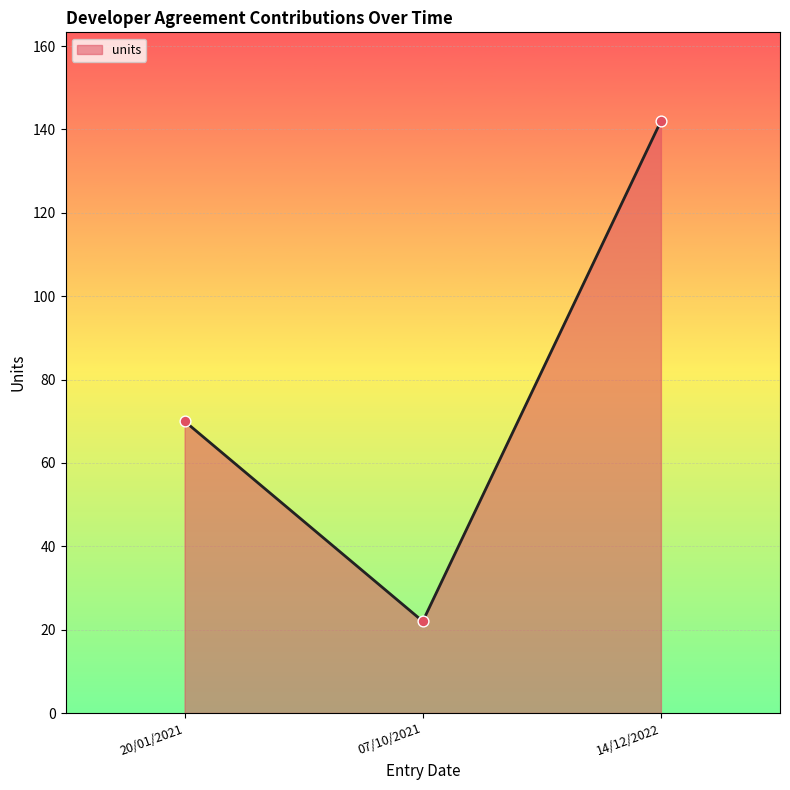

What is the change in value from 20/01/2021 to 14/12/2022?

+72